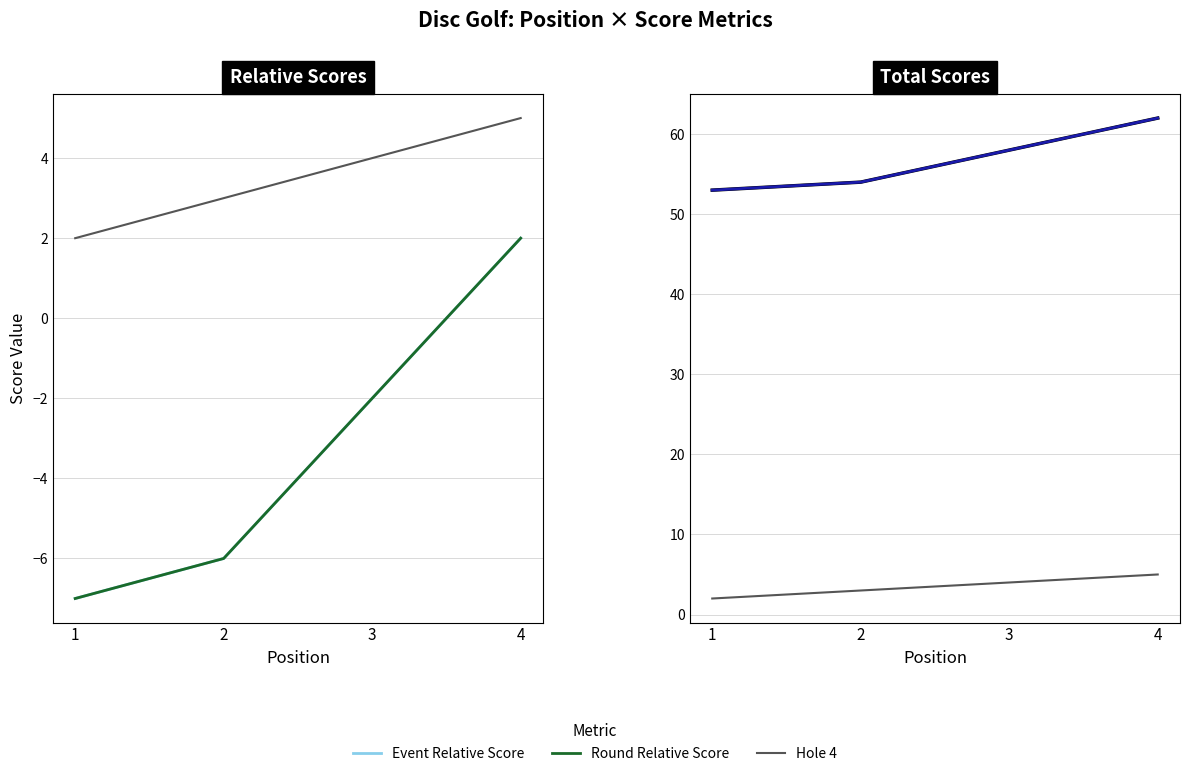

At 2, list the series in order from smallest to largest.

Event Relative Score, Round Relative Score, Hole 4, Event Total Score, Round Total Score